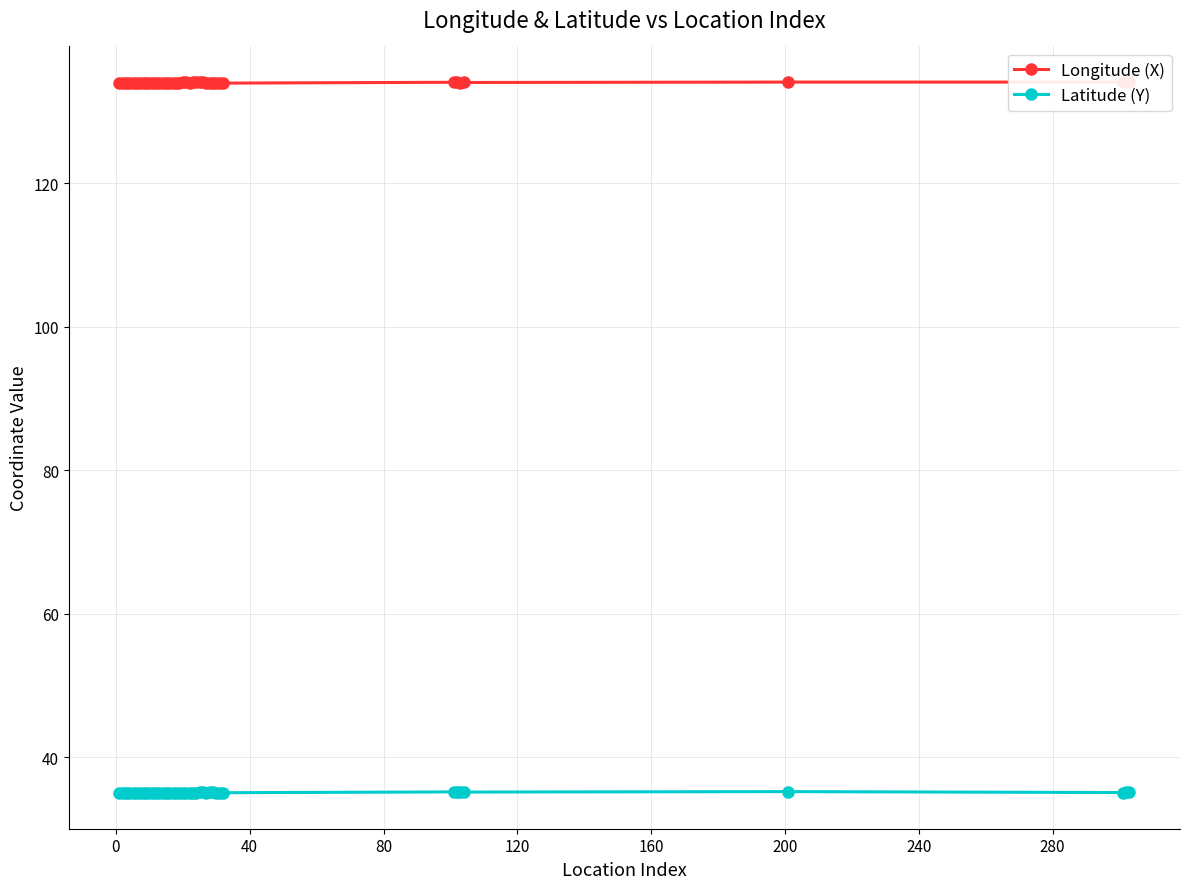

In Longitude (X), how many points are higher than both neighbors (excluding endpoints)?

7